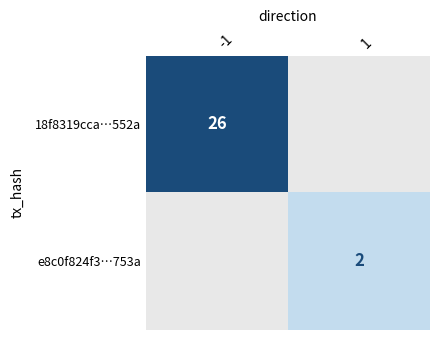

How many series are shown in this chart?

2